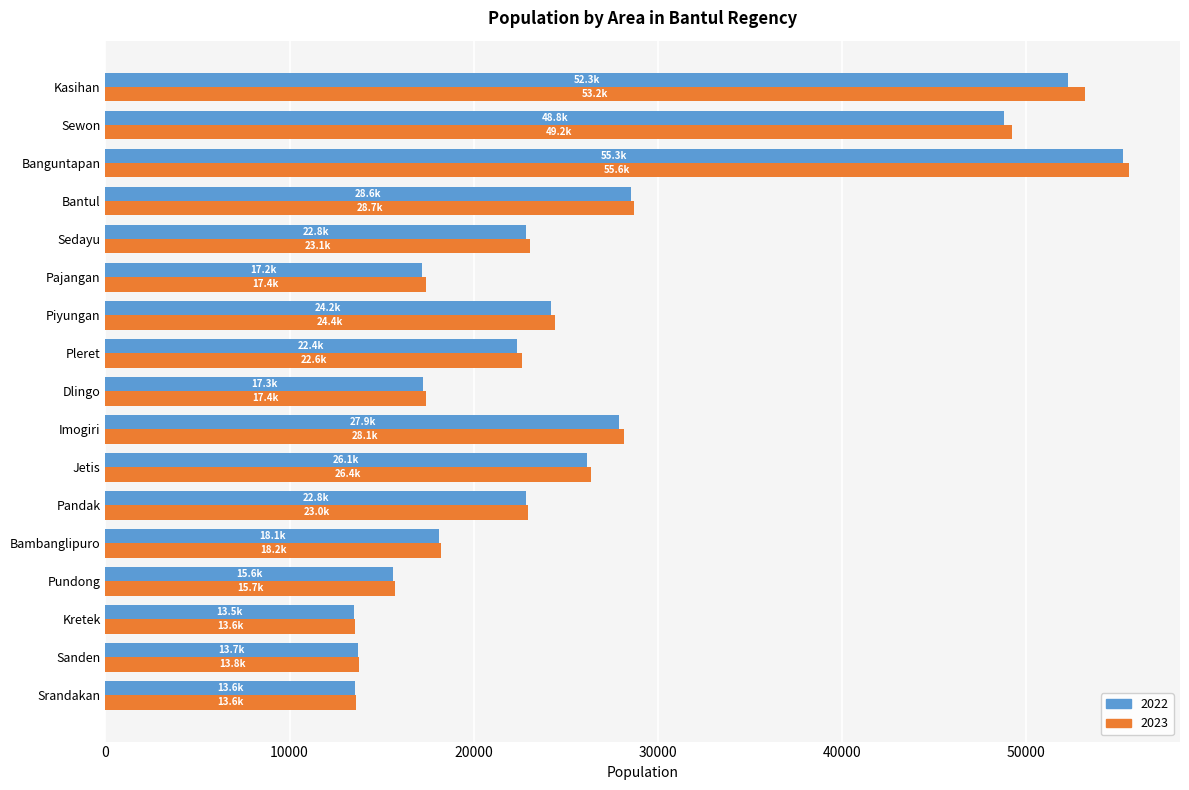

Is the value of 2022 at Sedayu greater than the value of 2023 at Dlingo?

Yes